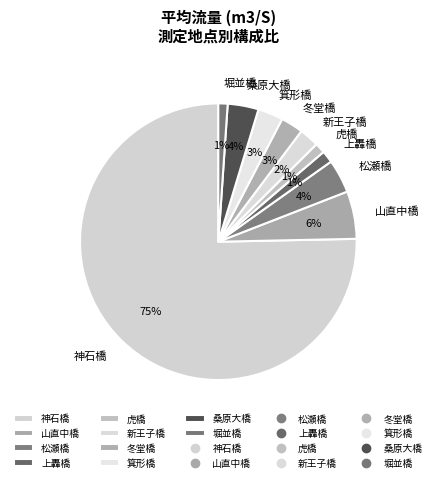

To the nearest percent, what is the combined percentage of 虎橋 and 堀並橋?

2%